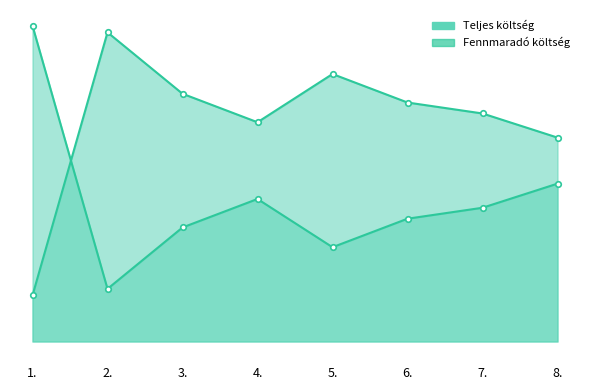

What is the value of the Fennmaradó költség line point at the 8th from the left?

9300